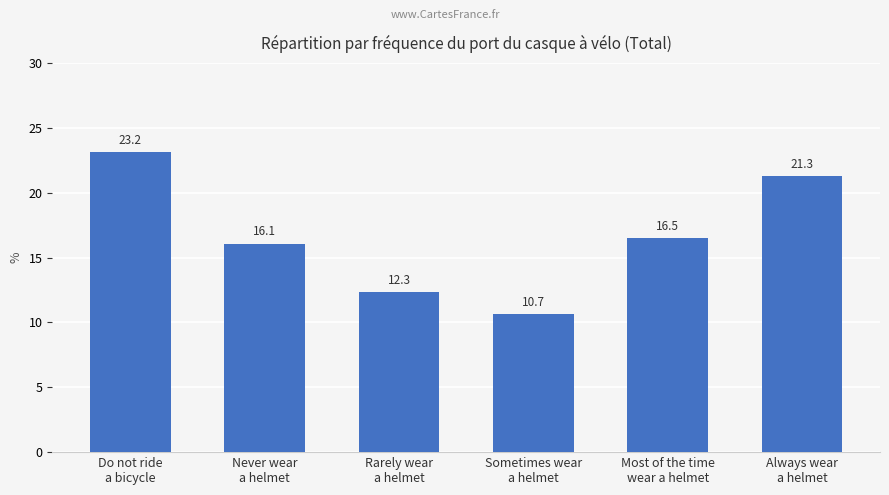

What is the sum of all values?

100.0